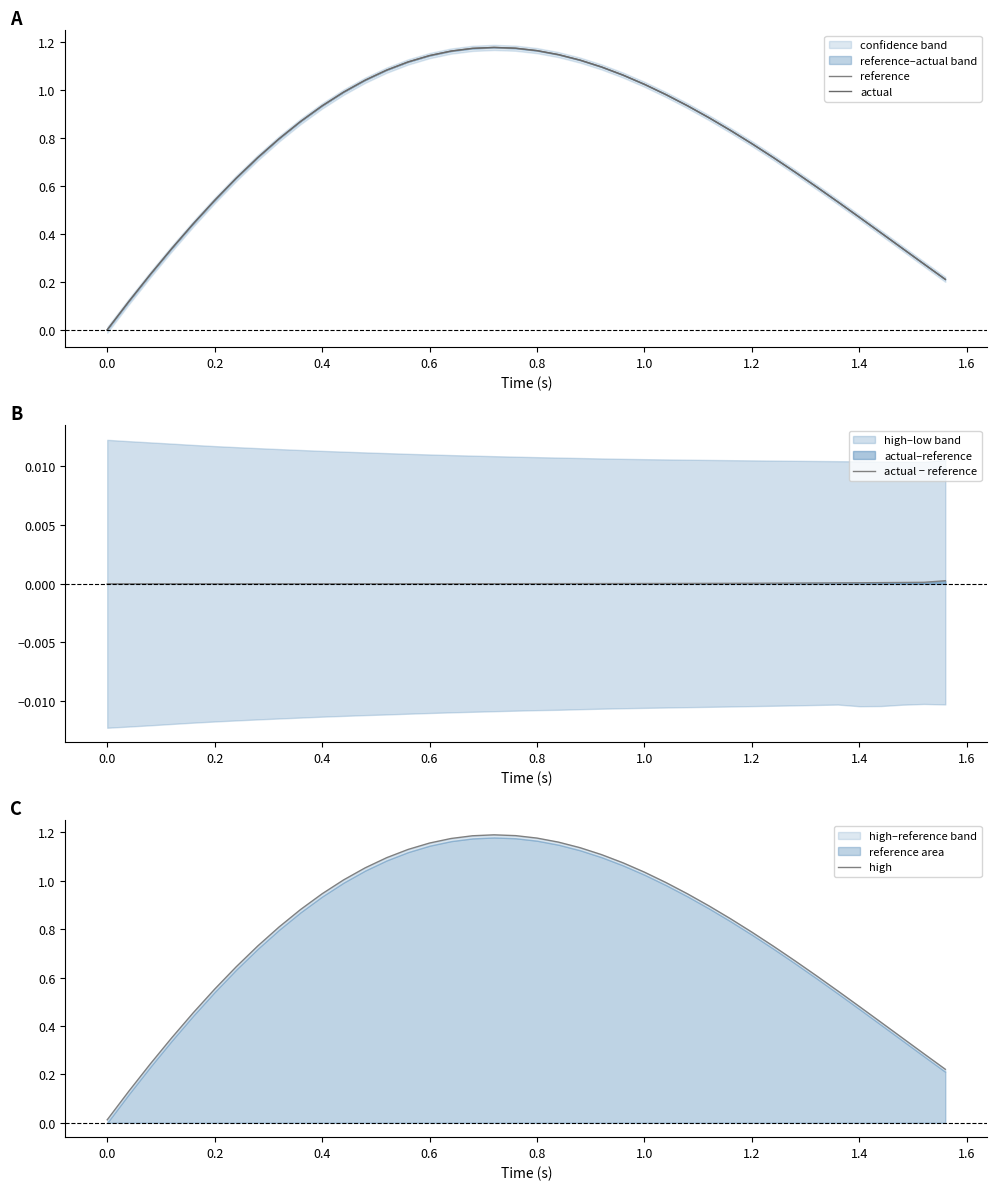

Reading left to right, list all the values displayed in this chart.

reference: 0.0	0.1	0.2	0.3	0.4	0.5	0.6	0.7	0.8	0.9	0.9	1.0	1.0	1.1	1.1	1.1	1.2	1.2	1.2	1.2	1.2	1.1	1.1	1.1	1.1	1.0	1.0	0.9	0.9	0.8	0.8	0.7	0.7	0.6	0.5	0.5	0.4	0.3	0.3	0.2
actual: 0.0	0.1	0.2	0.3	0.4	0.5	0.6	0.7	0.8	0.9	0.9	1.0	1.0	1.1	1.1	1.1	1.2	1.2	1.2	1.2	1.2	1.1	1.1	1.1	1.1	1.0	1.0	0.9	0.9	0.8	0.8	0.7	0.7	0.6	0.5	0.5	0.4	0.3	0.3	0.2
actual − reference: 0.0	0.0	0.0	0.0	0.0	0.0	0.0	0.0	0.0	0.0	0.0	0.0	0.0	0.0	0.0	0.0	0.0	0.0	0.0	0.0	0.0	0.0	0.0	0.0	0.0	0.0	0.0	0.0	0.0	0.0	0.0	0.0	0.0	0.0	0.0	0.0	0.0	0.0	0.0	0.0
high: 0.0	0.1	0.2	0.4	0.5	0.6	0.6	0.7	0.8	0.9	0.9	1.0	1.1	1.1	1.1	1.2	1.2	1.2	1.2	1.2	1.2	1.2	1.1	1.1	1.1	1.0	1.0	0.9	0.9	0.8	0.8	0.7	0.7	0.6	0.5	0.5	0.4	0.4	0.3	0.2